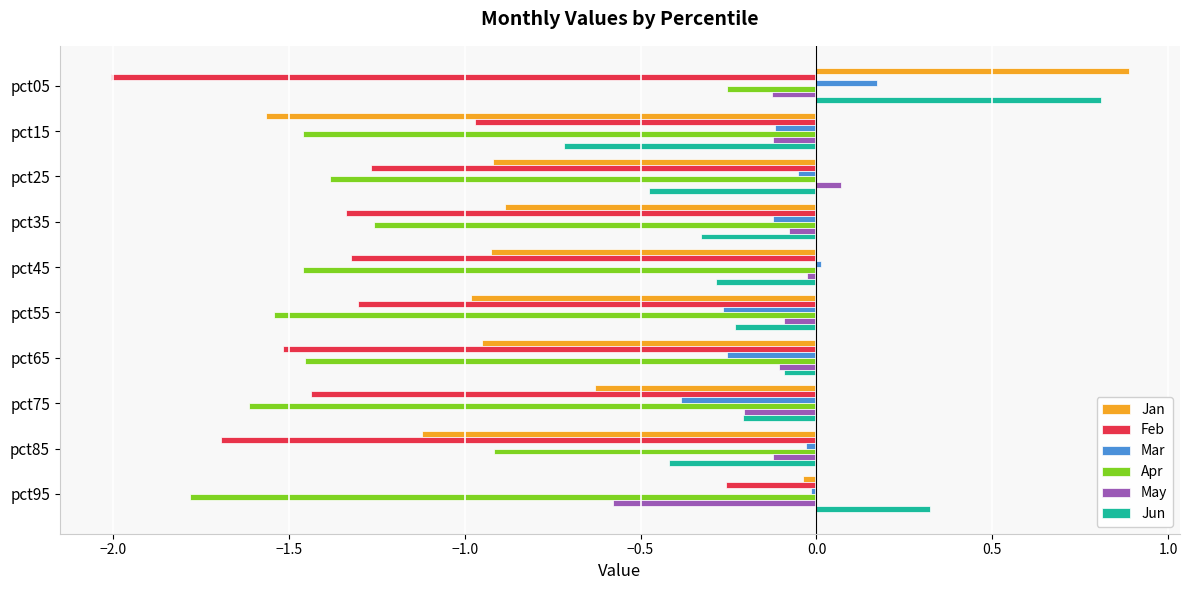

At which category is the sum across all series the highest?

pct05